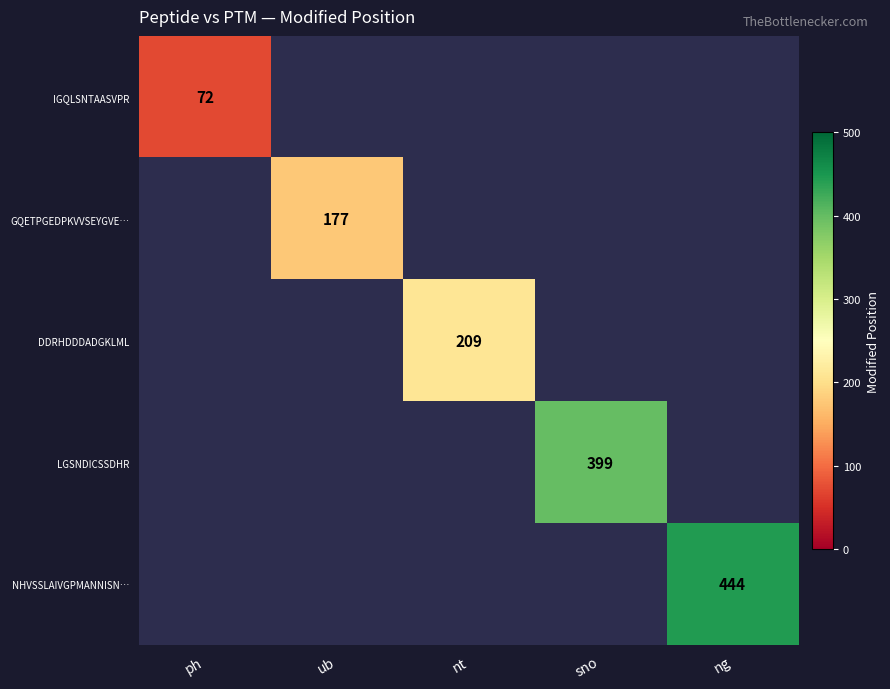

The value of DDRHDDDADGKLML at nt is 209. True or false?

True